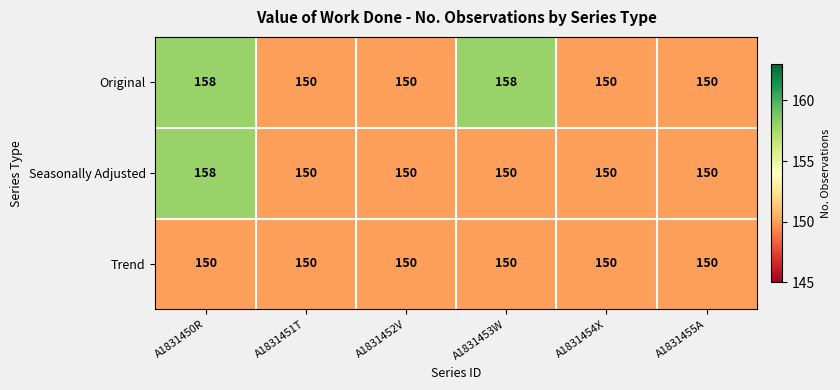

What is the average value of the Original series?

153